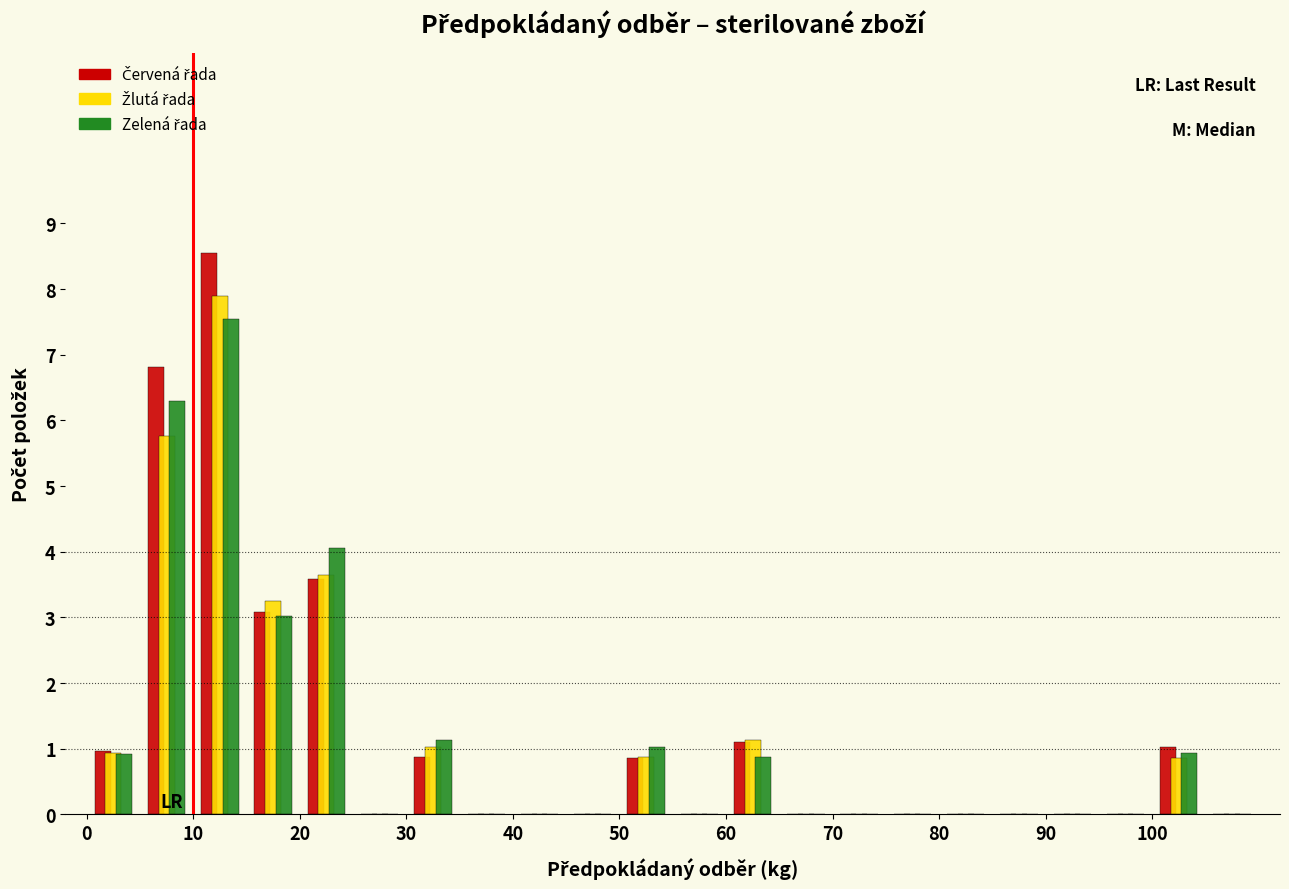

Reading left to right, list every range on the x-axis with the height of the bar of each series over it. The values are not printed on the chart, so give them approximately, as read against the axis.

0 to 5: Červená řada=1.0	Žlutá řada=0.9	Zelená řada=0.9
5 to 10: Červená řada=6.8	Žlutá řada=5.8	Zelená řada=6.3
10 to 15: Červená řada=8.6	Žlutá řada=7.9	Zelená řada=7.5
15 to 20: Červená řada=3.1	Žlutá řada=3.3	Zelená řada=3.0
20 to 25: Červená řada=3.6	Žlutá řada=3.6	Zelená řada=4.1
25 to 30: Červená řada=0	Žlutá řada=0	Zelená řada=0
30 to 35: Červená řada=0.9	Žlutá řada=1.0	Zelená řada=1.1
35 to 40: Červená řada=0	Žlutá řada=0	Zelená řada=0
40 to 45: Červená řada=0	Žlutá řada=0	Zelená řada=0
45 to 50: Červená řada=0	Žlutá řada=0	Zelená řada=0
50 to 55: Červená řada=0.9	Žlutá řada=0.9	Zelená řada=1.0
55 to 60: Červená řada=0	Žlutá řada=0	Zelená řada=0
60 to 65: Červená řada=1.1	Žlutá řada=1.1	Zelená řada=0.9
65 to 70: Červená řada=0	Žlutá řada=0	Zelená řada=0
70 to 75: Červená řada=0	Žlutá řada=0	Zelená řada=0
75 to 80: Červená řada=0	Žlutá řada=0	Zelená řada=0
80 to 85: Červená řada=0	Žlutá řada=0	Zelená řada=0
85 to 90: Červená řada=0	Žlutá řada=0	Zelená řada=0
90 to 95: Červená řada=0	Žlutá řada=0	Zelená řada=0
95 to 100: Červená řada=0	Žlutá řada=0	Zelená řada=0
100 to 105: Červená řada=1.0	Žlutá řada=0.9	Zelená řada=0.9
105 to 110: Červená řada=0	Žlutá řada=0	Zelená řada=0